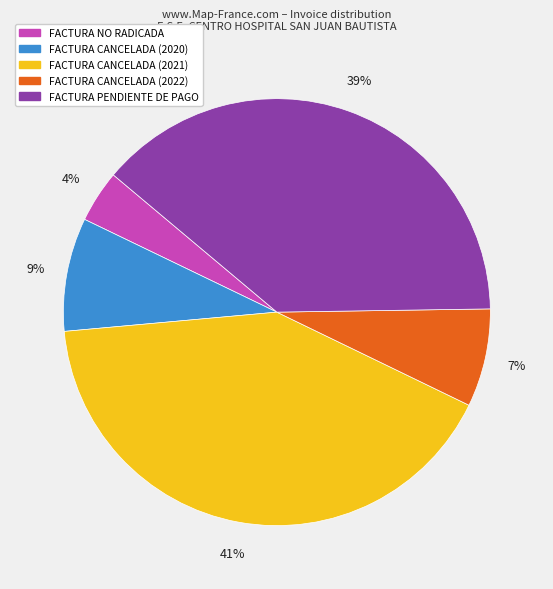

Does any single category account for the majority?

No